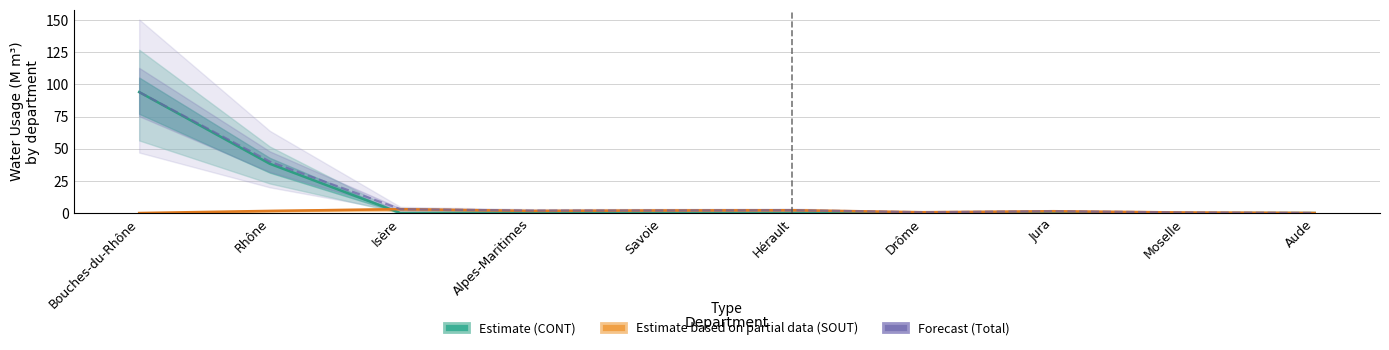

True or false: Forecast (Total) and Estimate (CONT) cross at least once.

False